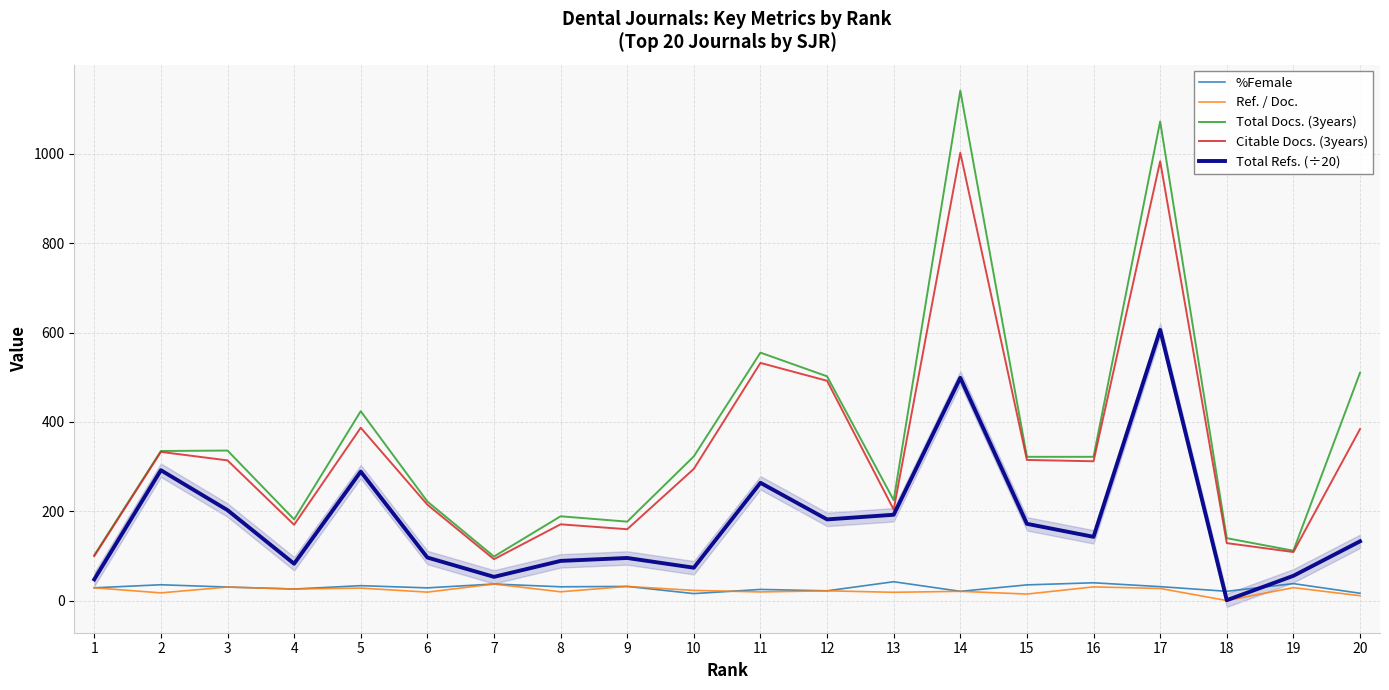

What is the sum of the Total Refs. (÷20) values at 3 and 4?

285.6